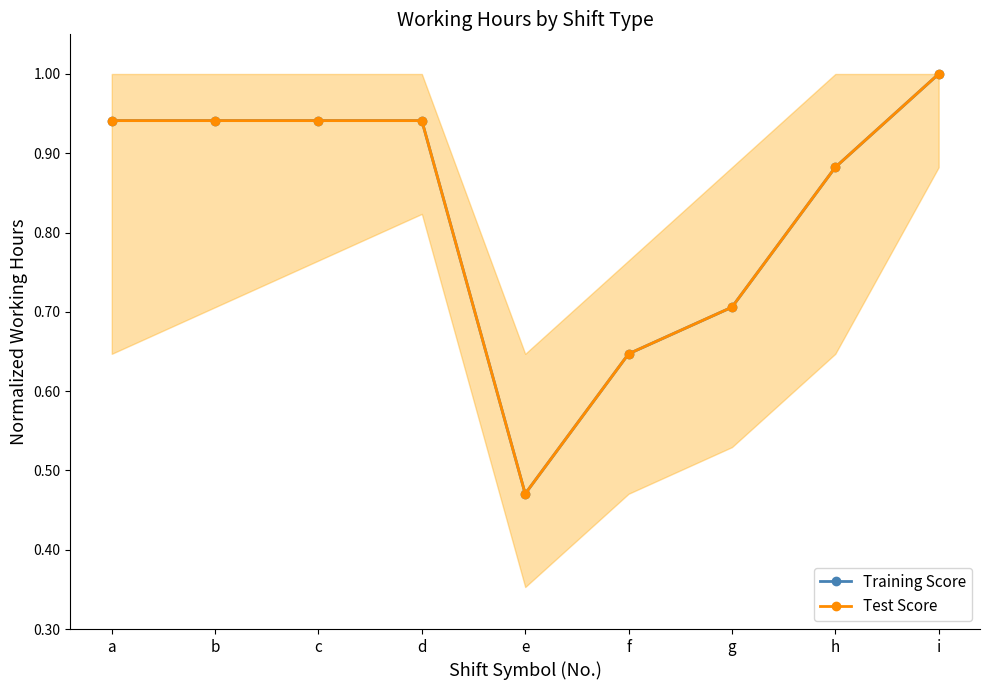

What are all the series names shown in the legend?

Training Score, Test Score